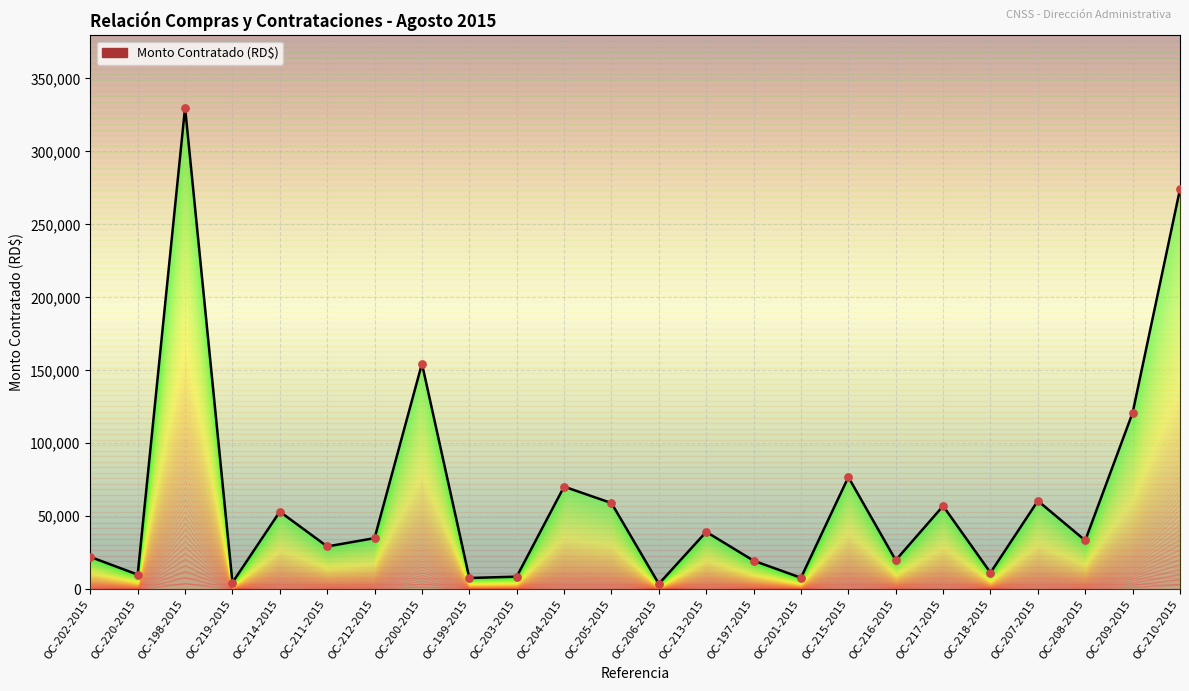

Between OC-200-2015 and OC-216-2015, which is larger?

OC-200-2015